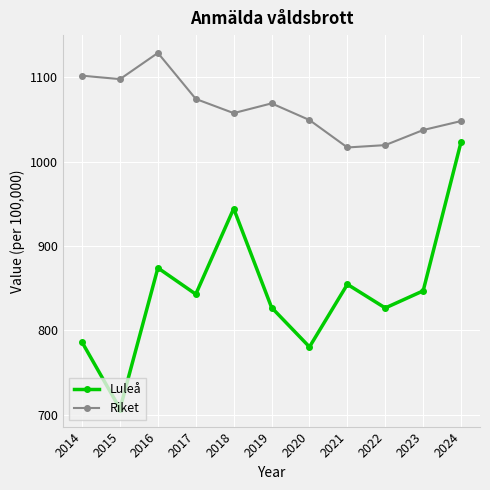

Which series has the largest total across all categories?

Riket